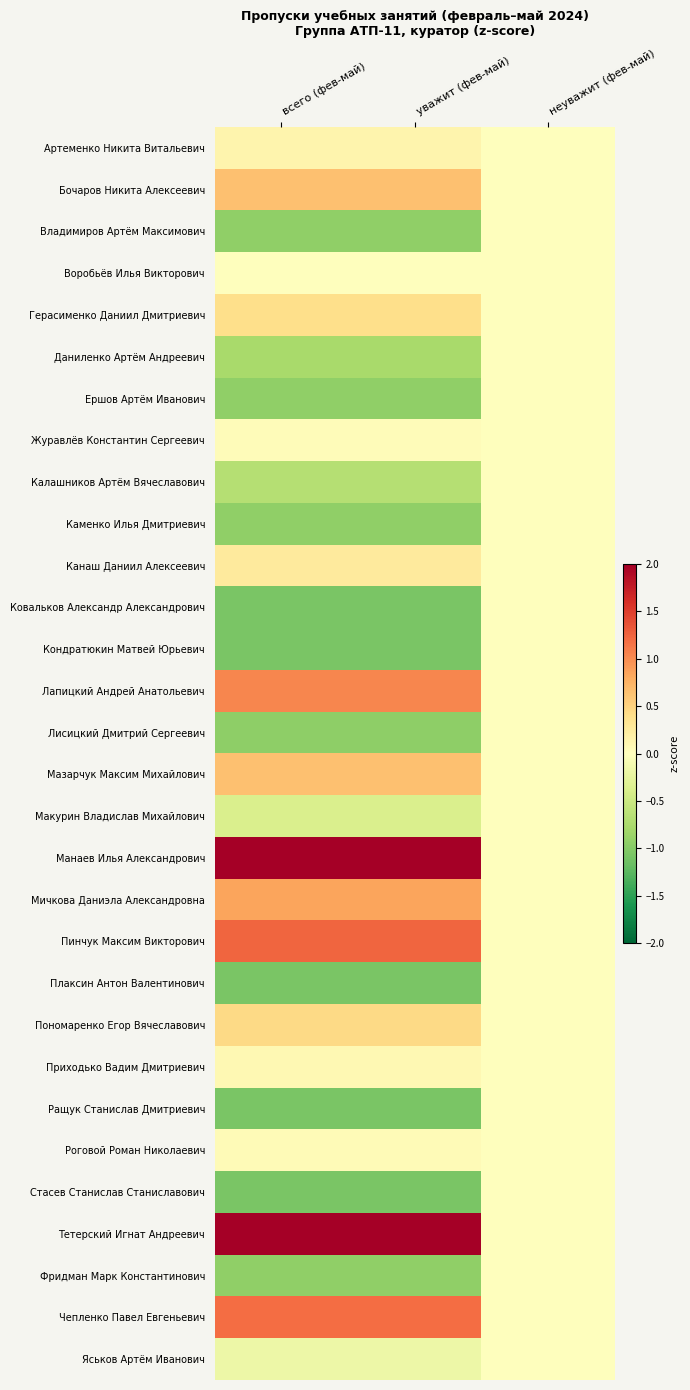

True or false: Манаев Илья Александрович has a value of 2.8 at всего (фев-май).

True